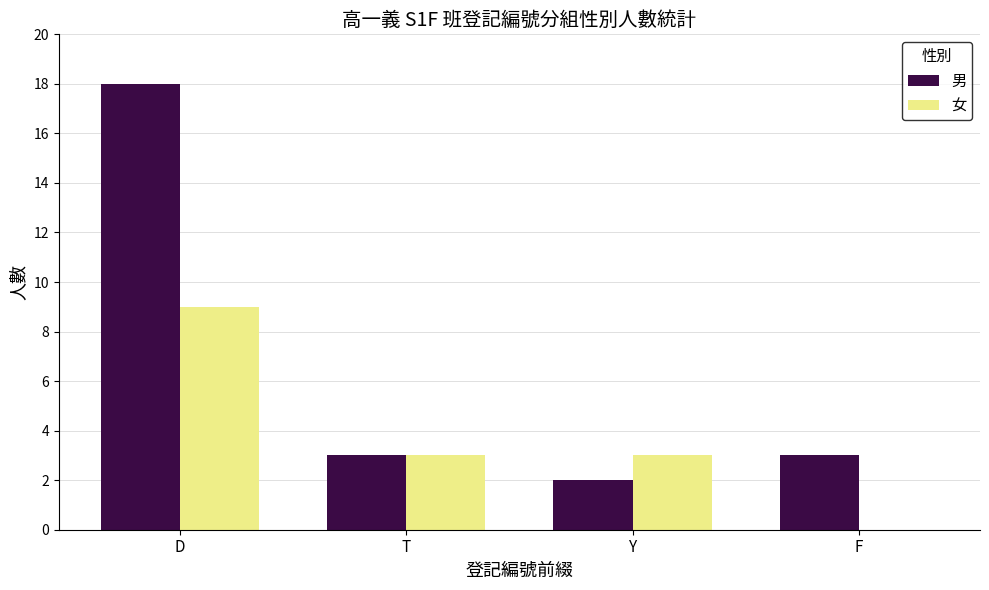

Which series has the largest total across all categories?

男